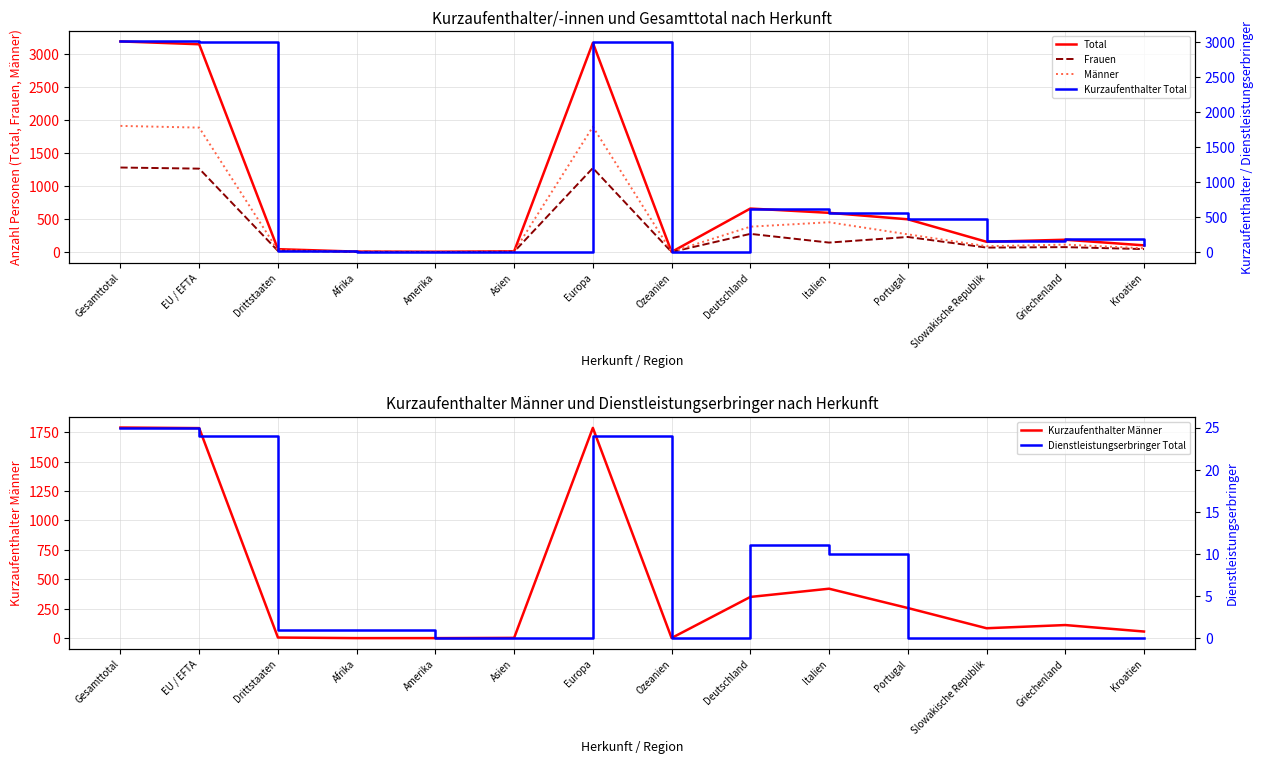

Where does the Frauen series first go above 74?

Gesamttotal